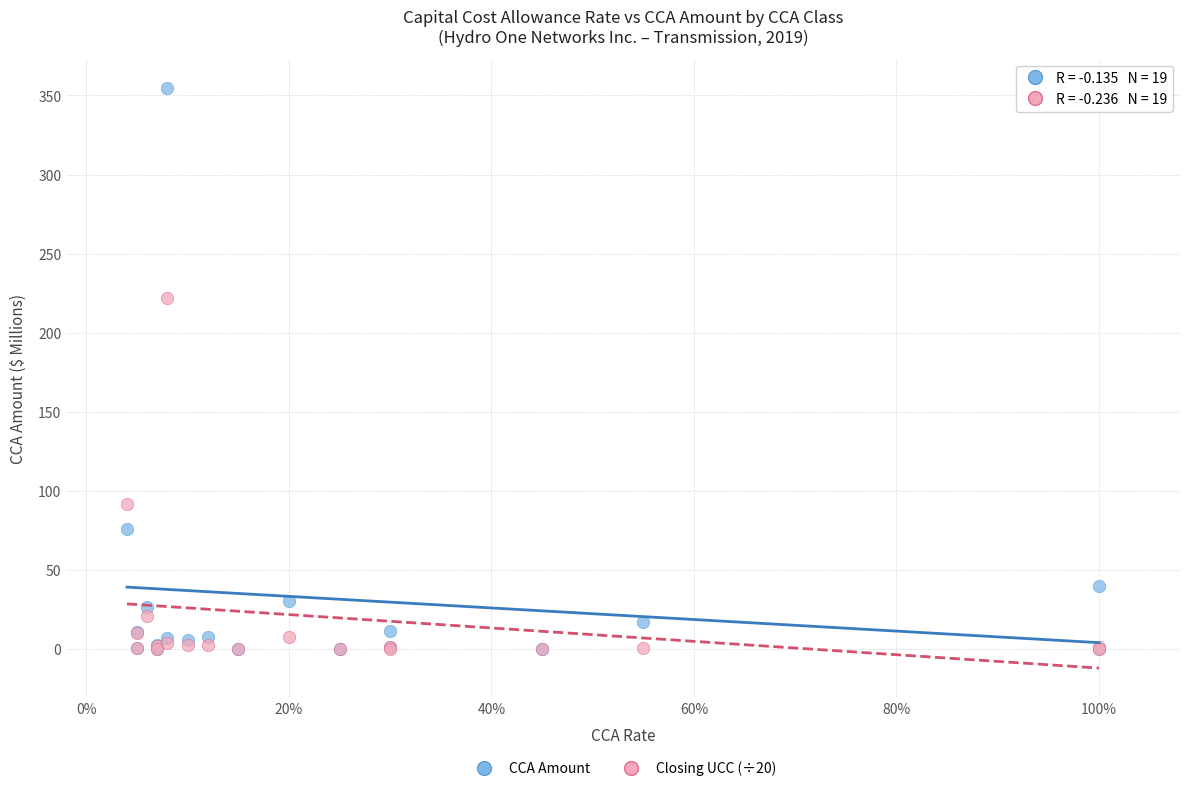

Across all series, what Y value is closest to 177?

221.8